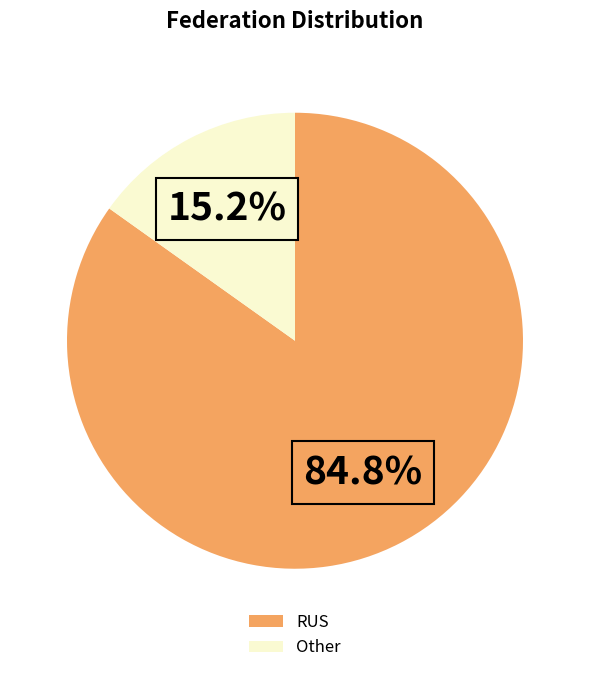

Is Other the majority of the pie?

No